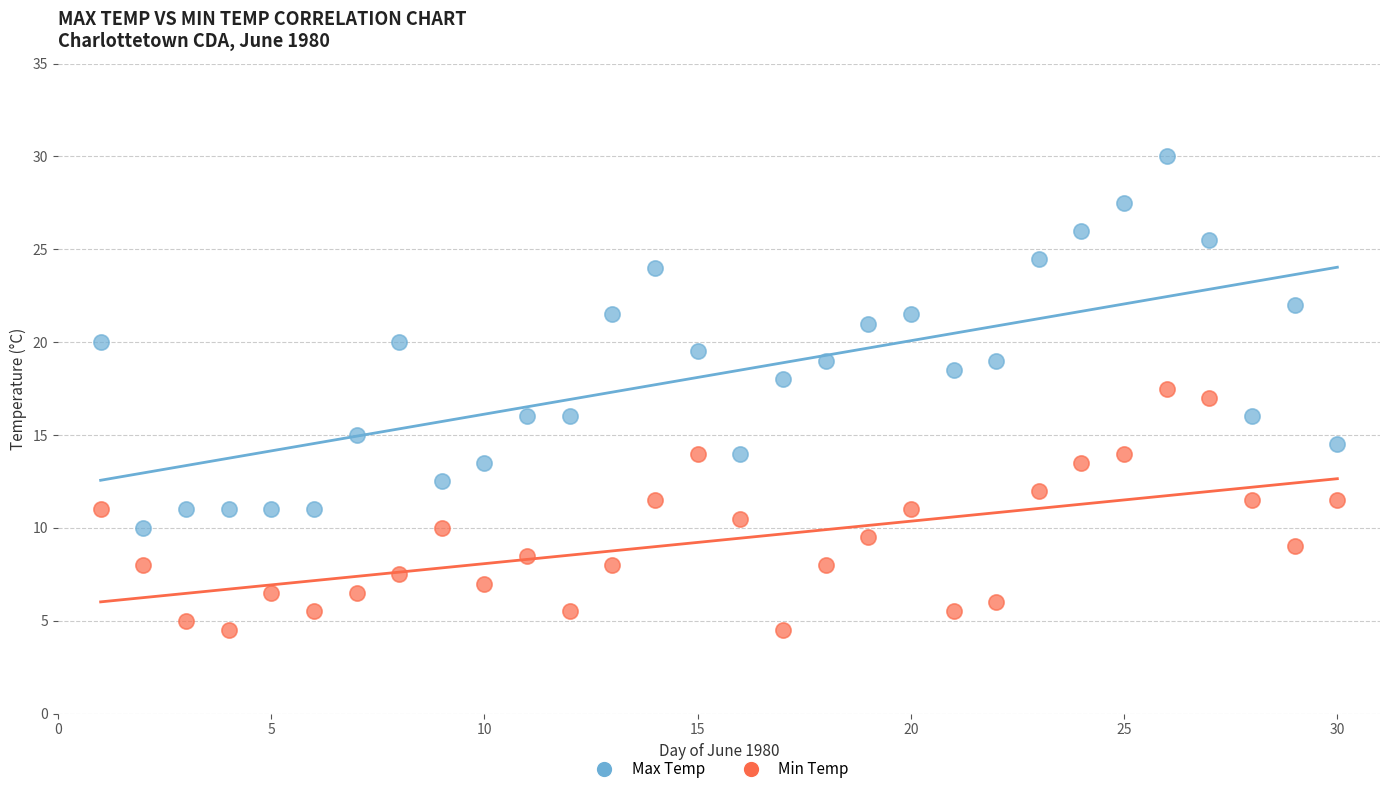

Across all data points, what is the range of X values (max minus min)?

29.0